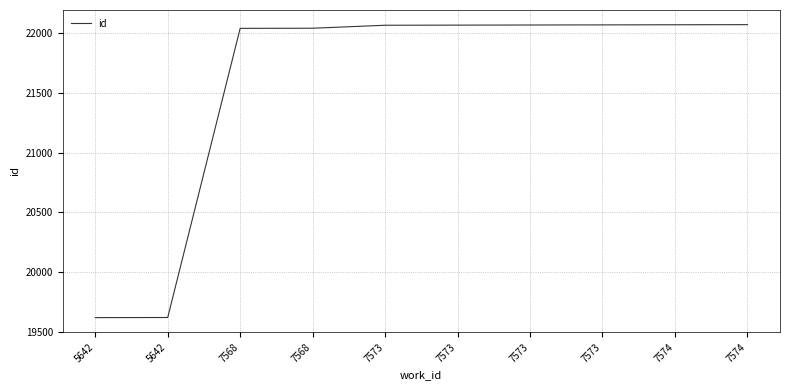

How many categories are shown in the chart?

10